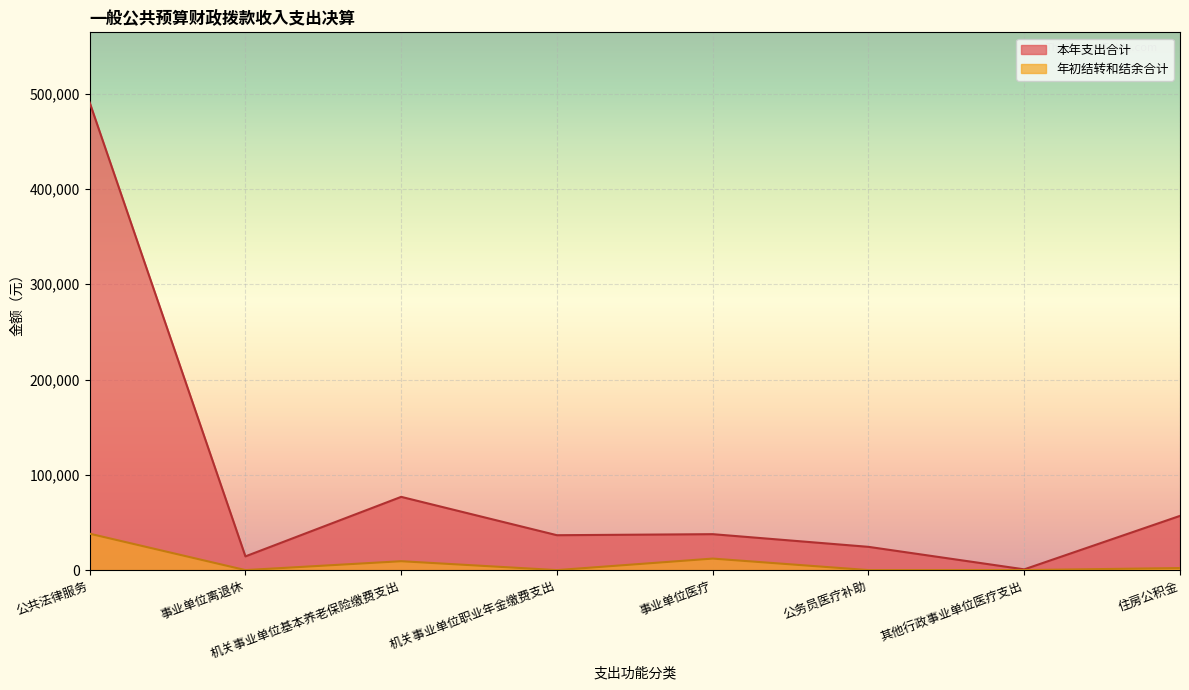

True or false: 本年支出合计 and 年初结转和结余合计 cross at least once.

False